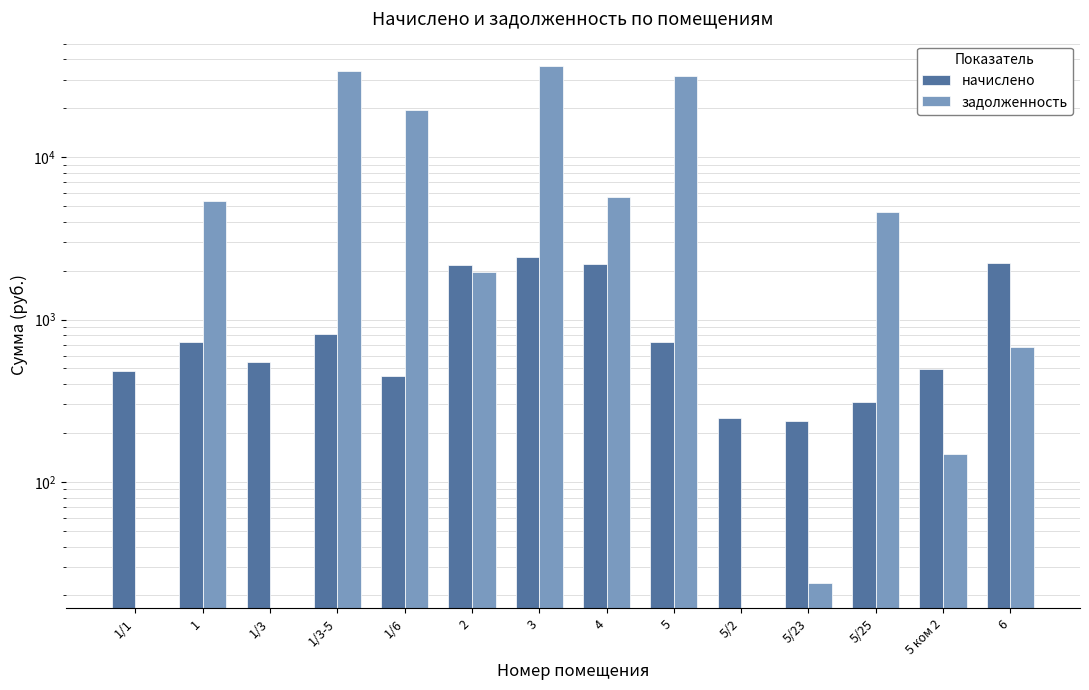

How many data points in начислено are less than 723?

7